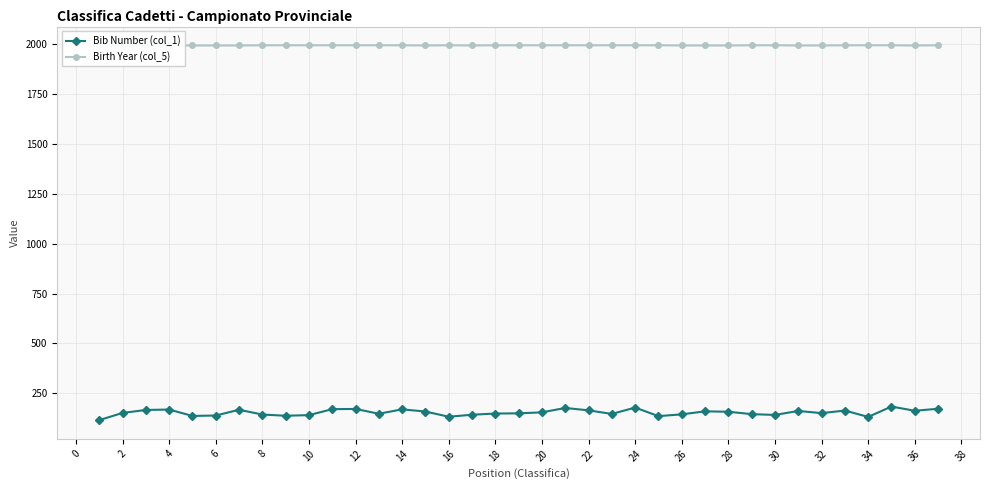

Which series has the largest total across all categories?

Birth Year (col_5)